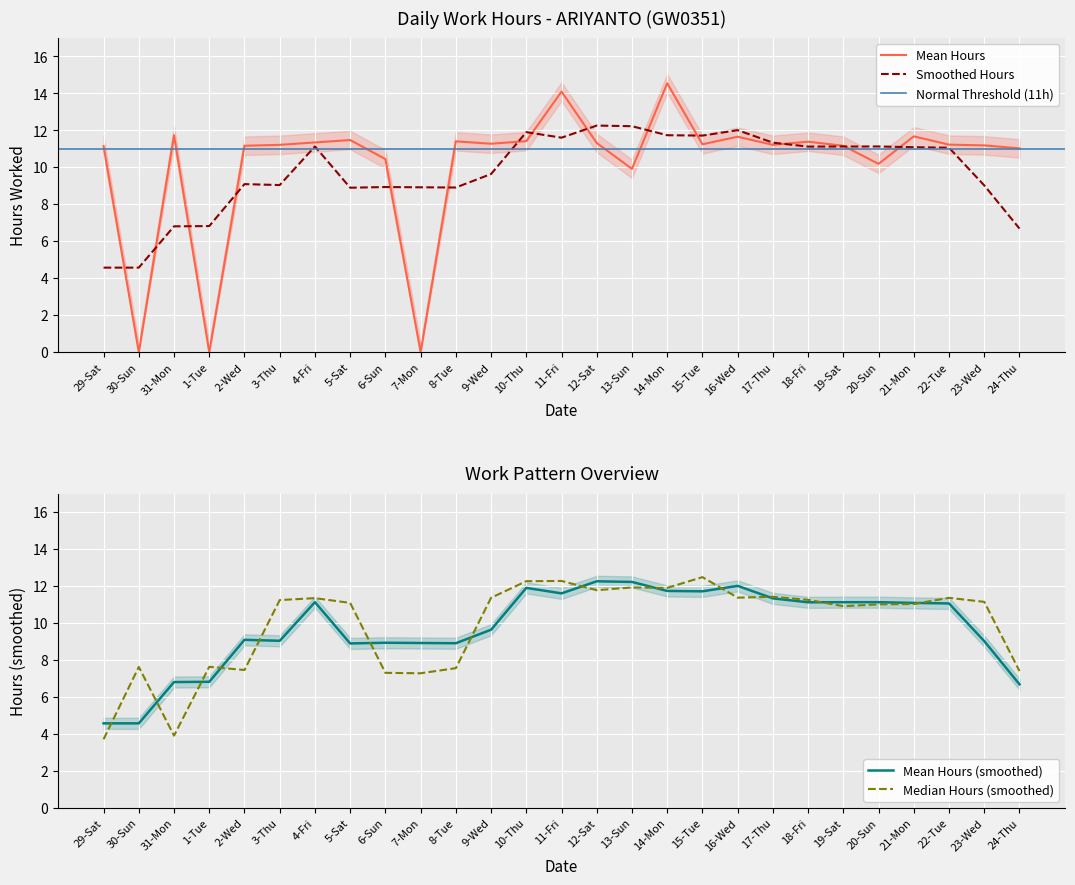

How many positive values are there?

24